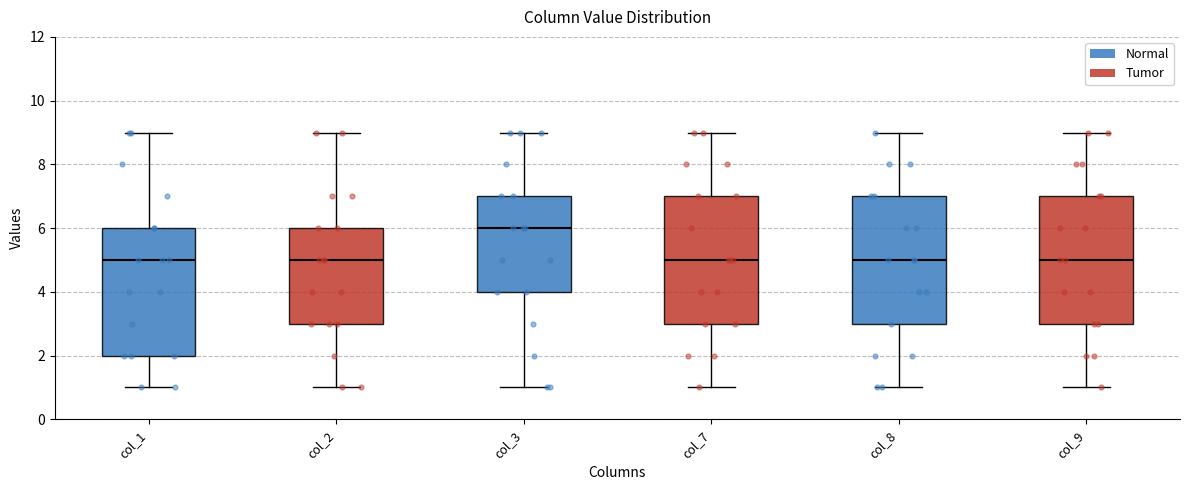

Reading left to right, transcribe this box plot: for each box, give where its median line is, the range the box spans, and where its two whiskers end, as read against the y-axis. The values are not printed on the chart, so give them approximately, as read against the axis.

col_1: median 5, box 2 to 6, whiskers 1 to 9
col_2: median 5, box 3 to 6, whiskers 1 to 9
col_3: median 6, box 4 to 7, whiskers 1 to 9
col_7: median 5, box 3 to 7, whiskers 1 to 9
col_8: median 5, box 3 to 7, whiskers 1 to 9
col_9: median 5, box 3 to 7, whiskers 1 to 9